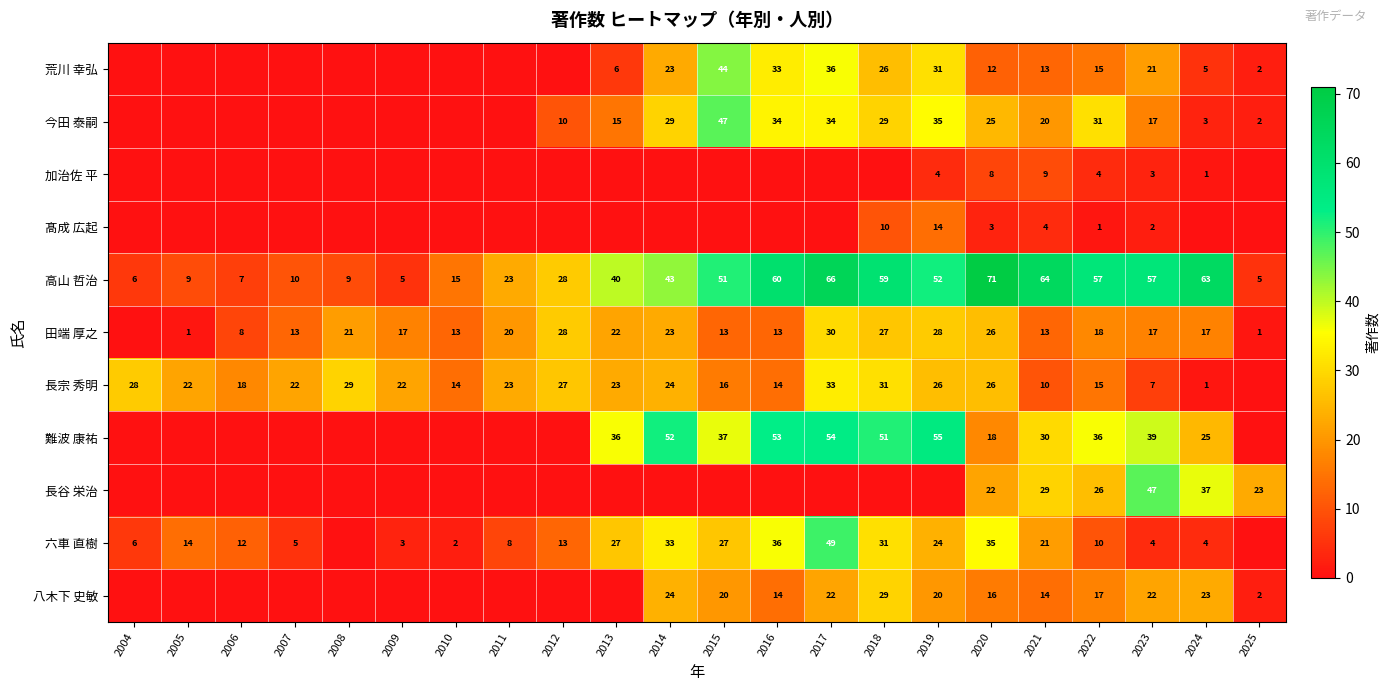

Between 2022 and 2010, which is larger?

2022